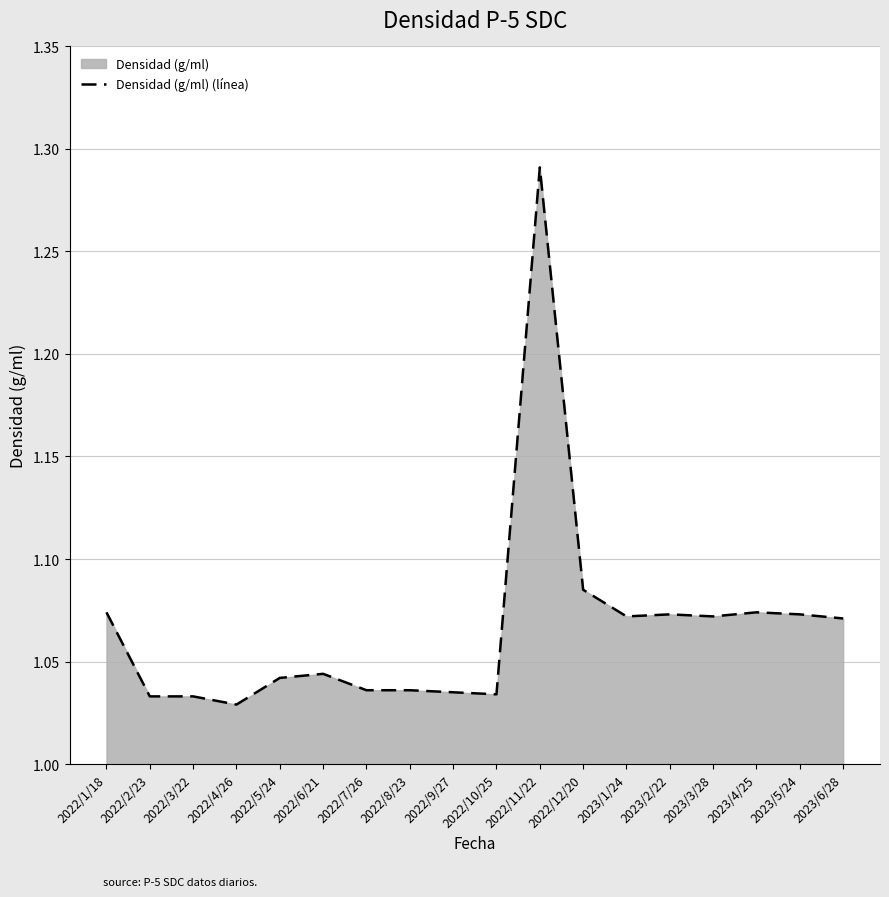

True or false: the data has more than 1 interior local peaks.

True